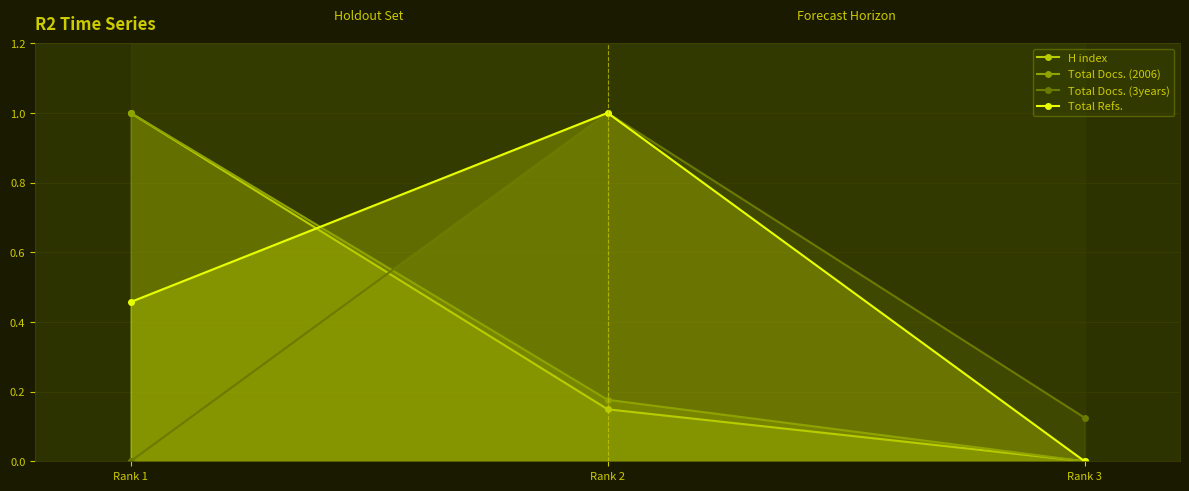

How many data points does each series have?

3